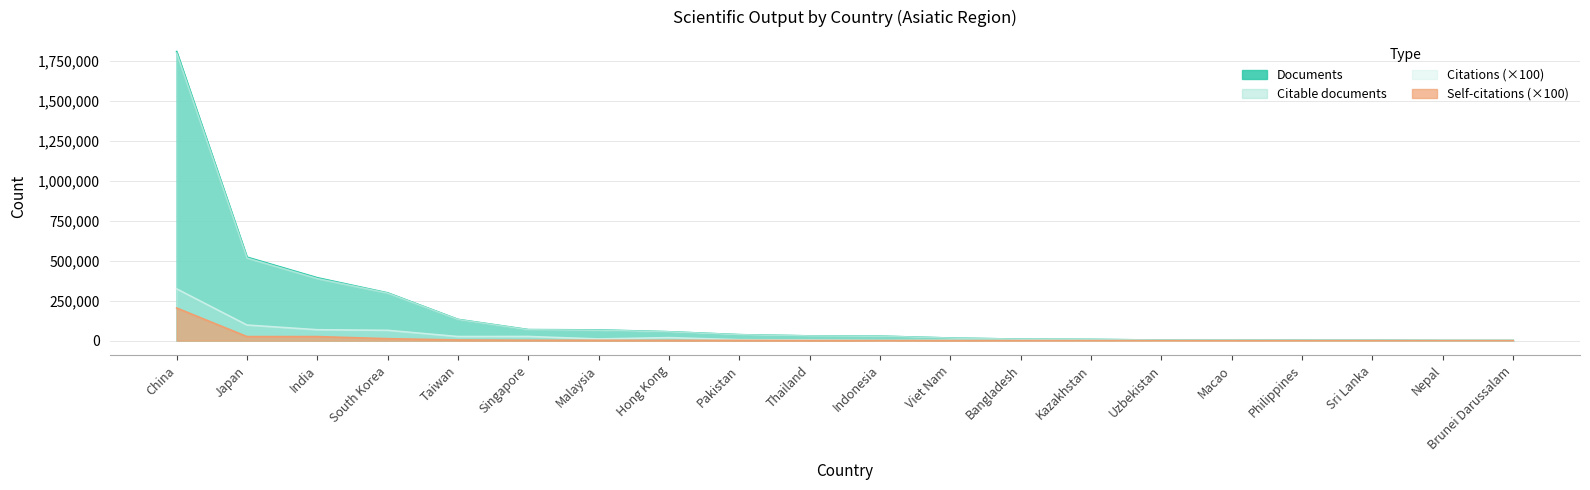

Is it true that Citable documents equals 885611.9 at Japan?

False